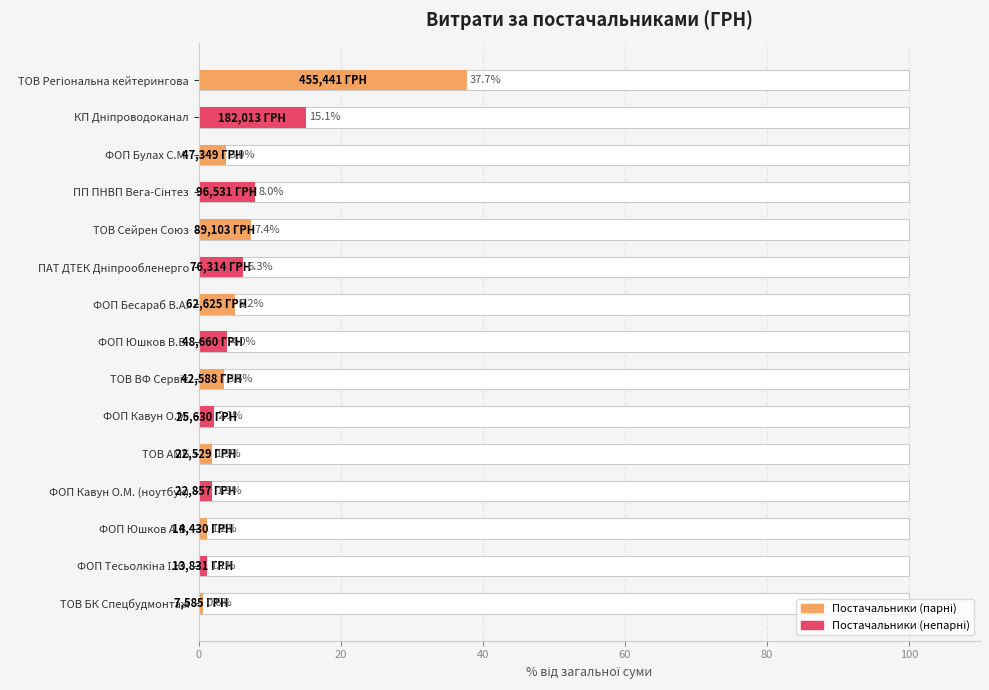

The value at ФОП Кавун О.М. is 3.8. True or false?

False